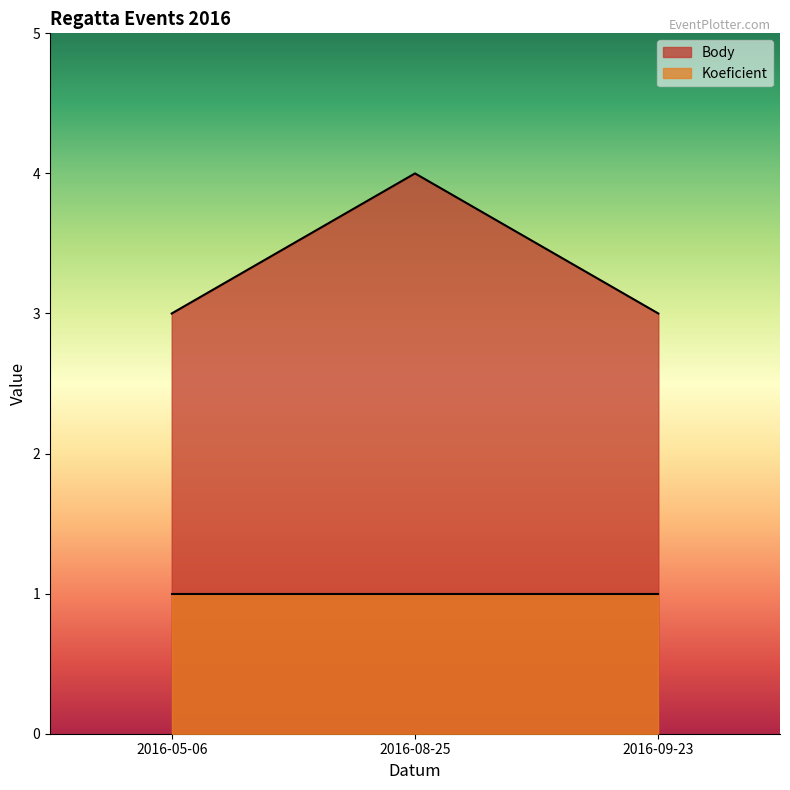

What is the smallest value displayed?

1